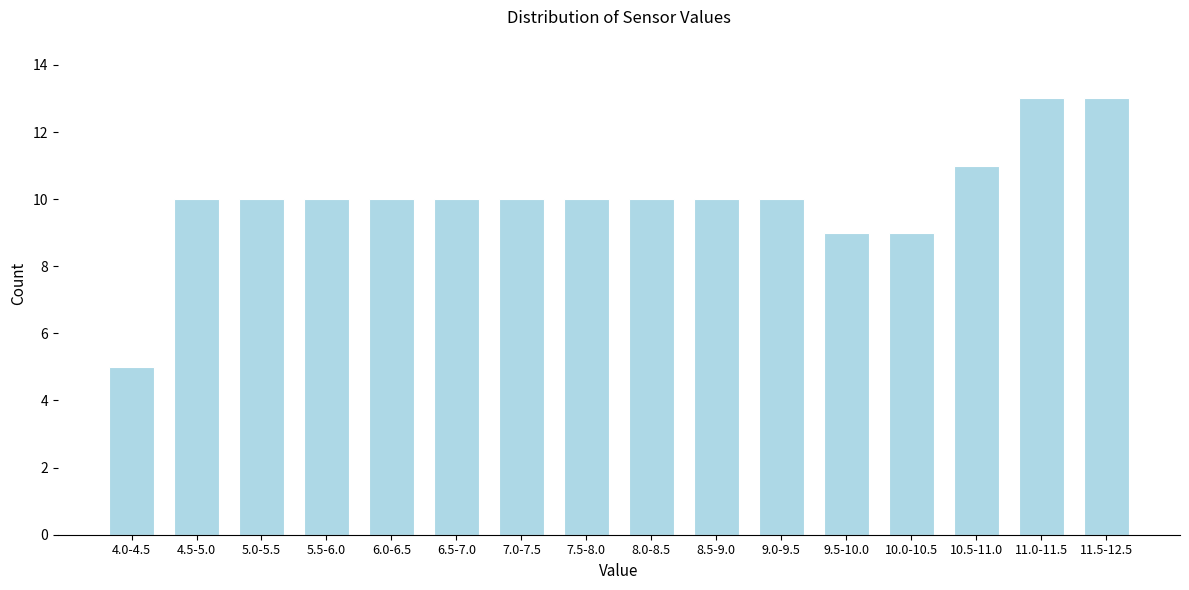

Reading left to right, extract all data points from this chart.

4.0-4.5=5	4.5-5.0=10	5.0-5.5=10	5.5-6.0=10	6.0-6.5=10	6.5-7.0=10	7.0-7.5=10	7.5-8.0=10	8.0-8.5=10	8.5-9.0=10	9.0-9.5=10	9.5-10.0=9	10.0-10.5=9	10.5-11.0=11	11.0-11.5=13	11.5-12.5=13